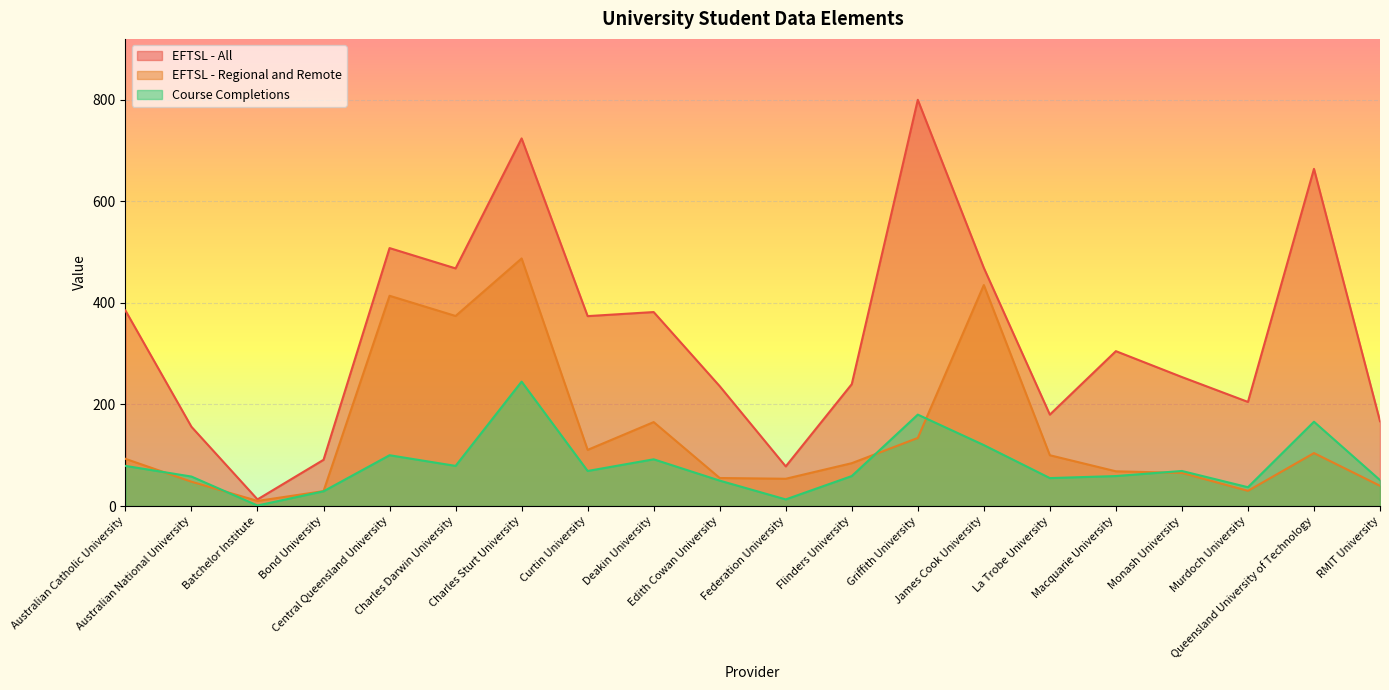

What is the label of the 5th point from the right?

Macquarie University